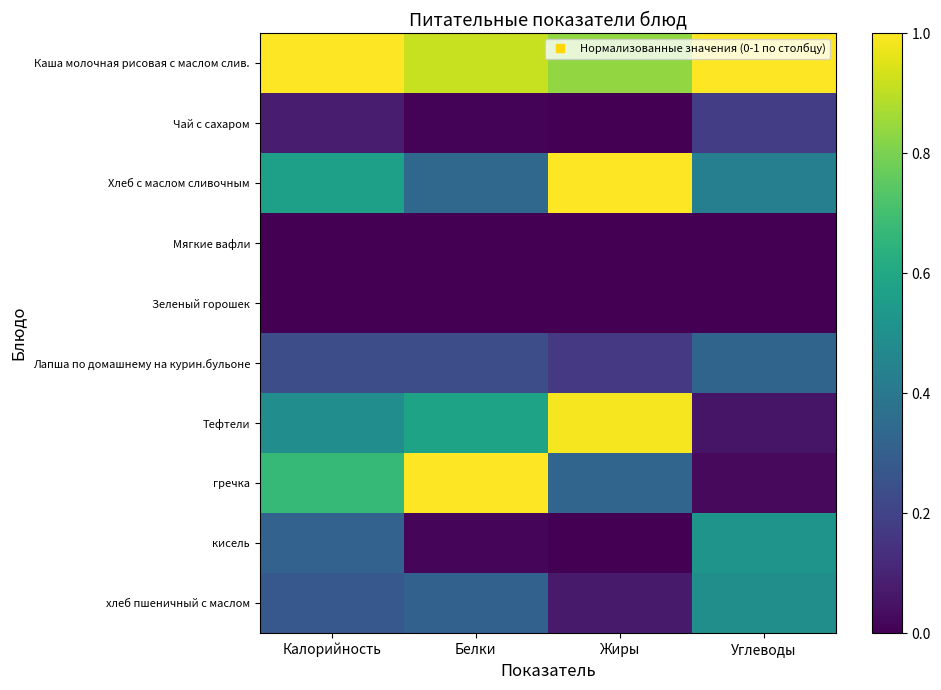

At which category is the sum across all series the highest?

Калорийность